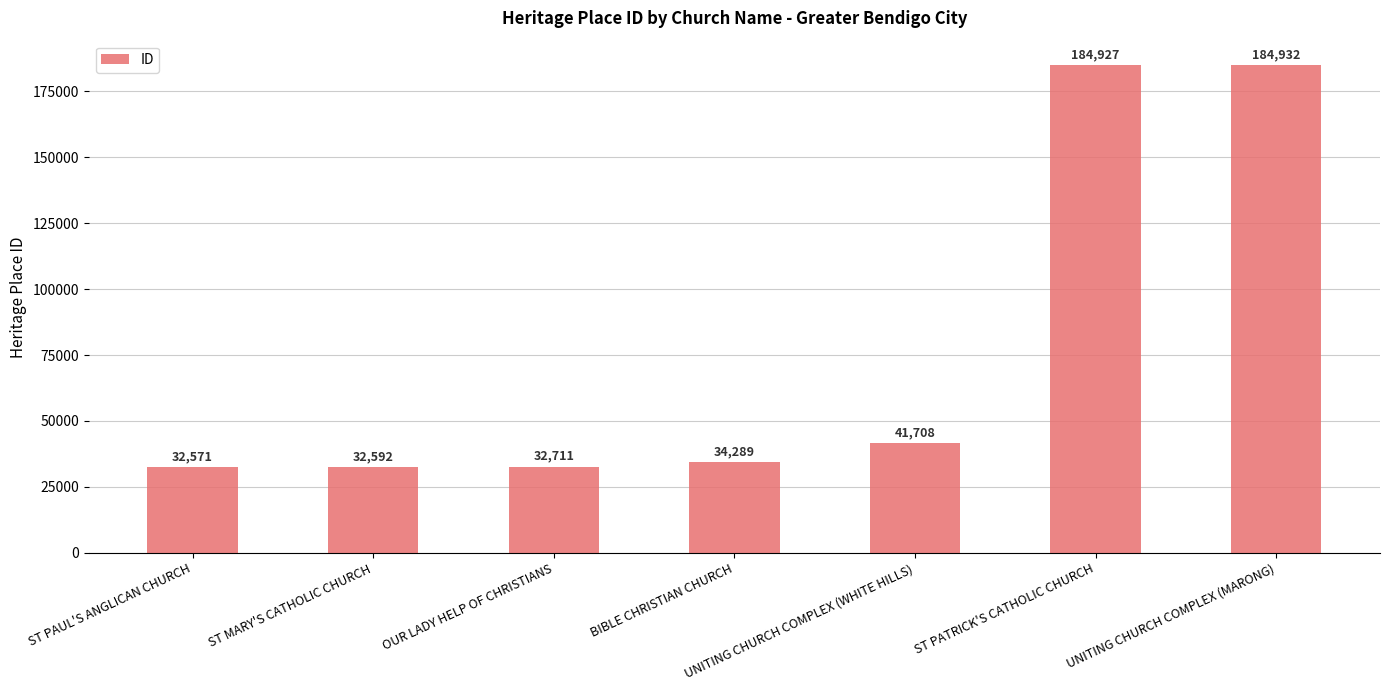

Approximately how many times larger is the value at UNITING CHURCH COMPLEX (MARONG) compared to UNITING CHURCH COMPLEX (WHITE HILLS)?

4.4